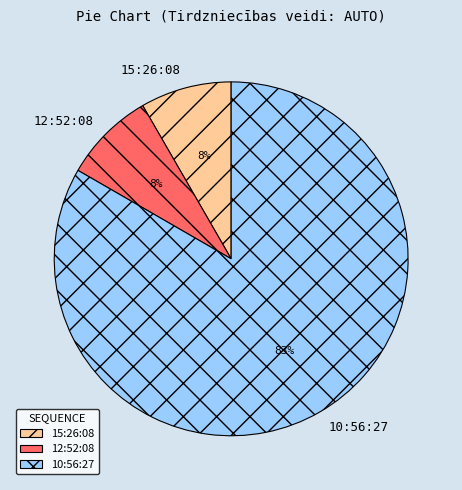

How many slices are in this pie chart?

3